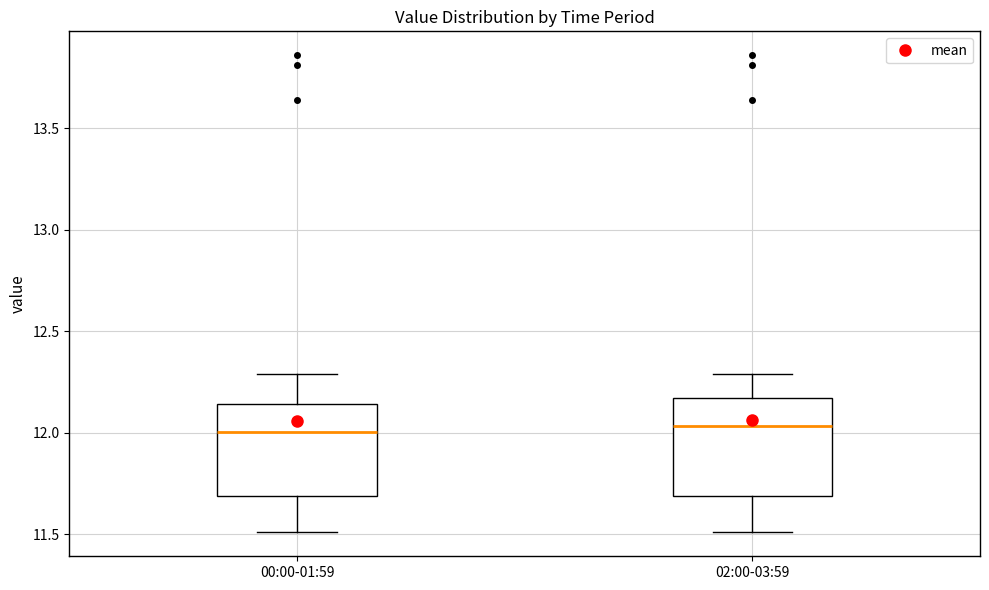

Where does the lower whisker of the box for 00:00-01:59 end on the y-axis? The values are not printed on the chart, so give them approximately, as read against the axis.

11.50